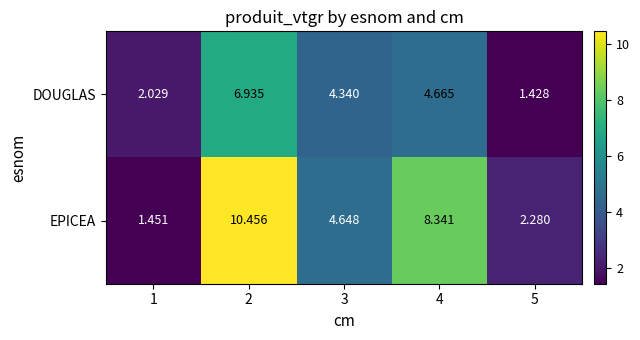

Which series has the widest spread of values?

EPICEA